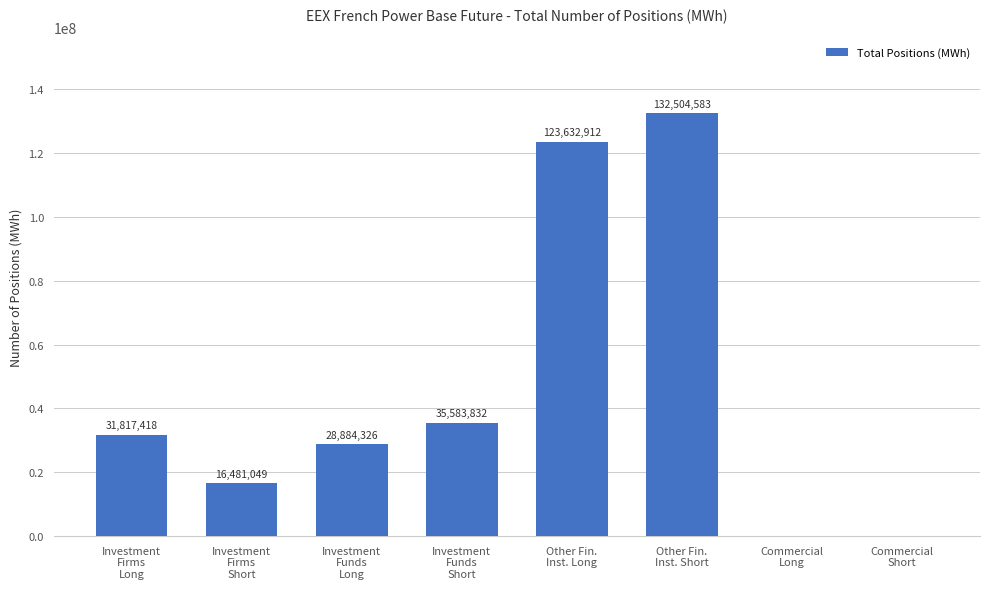

What is the sum of all values?

368904120